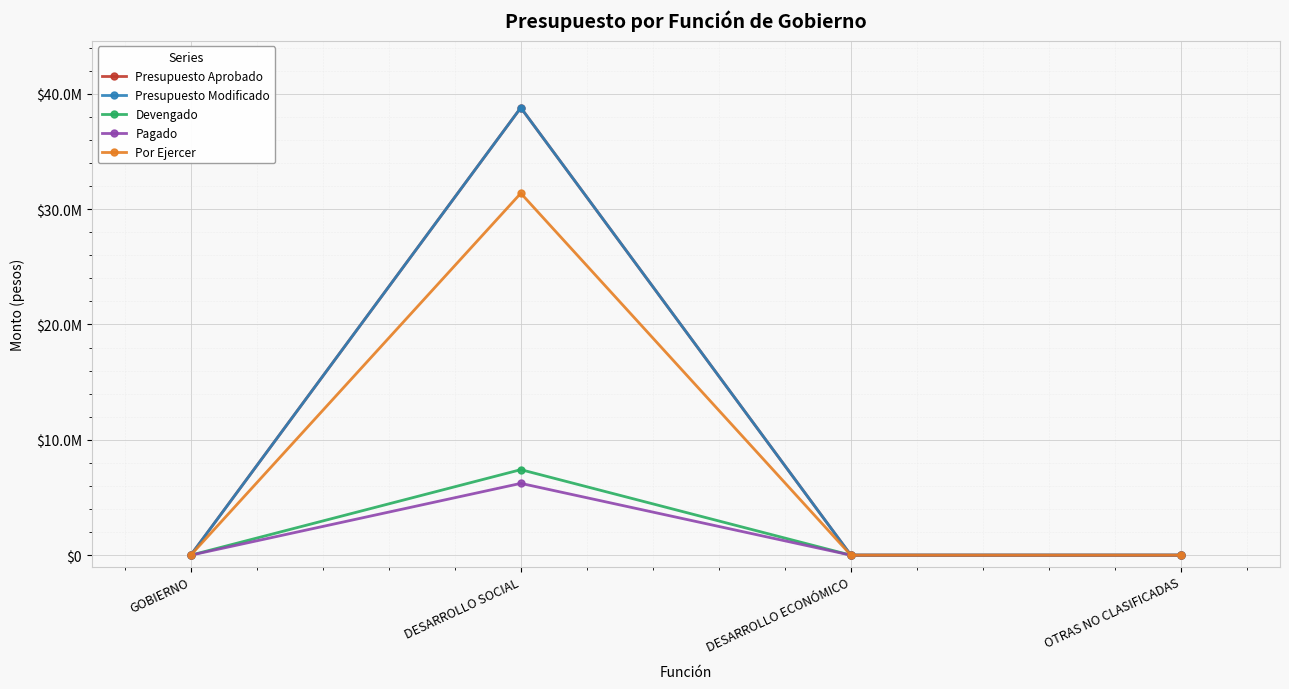

Between DESARROLLO SOCIAL and DESARROLLO ECONÓMICO, which series saw the biggest shift?

Presupuesto Aprobado